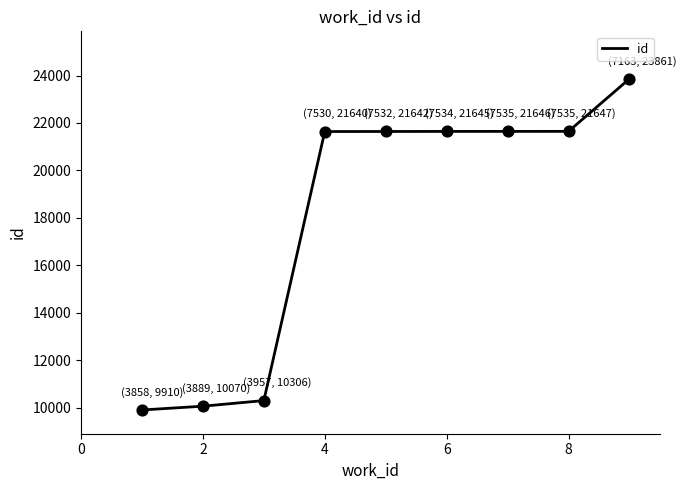

What is the greatest value displayed?

23861